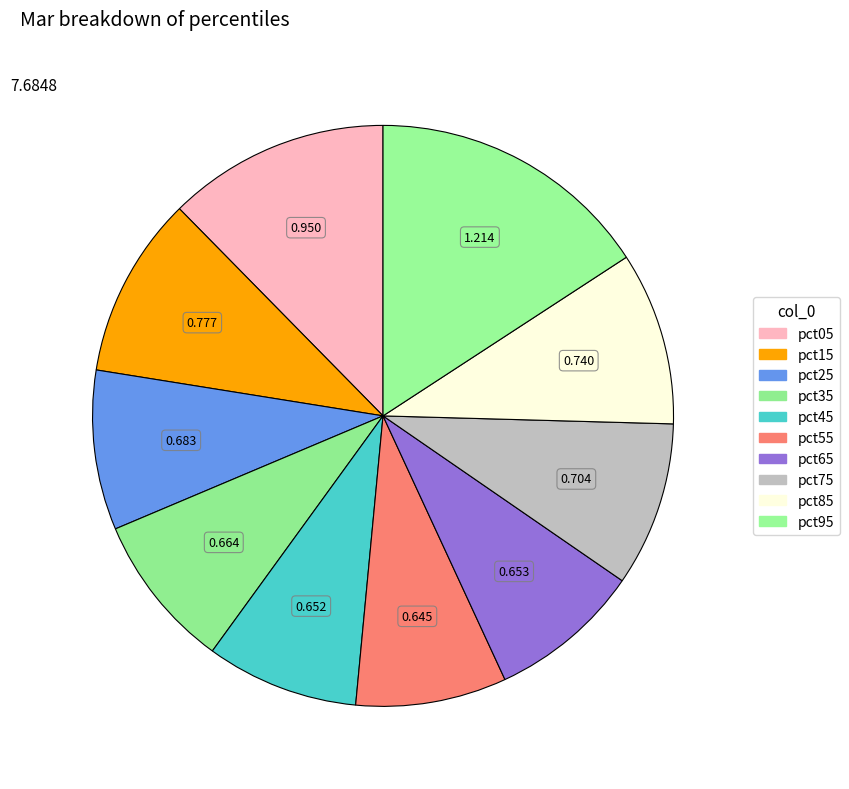

True or false: pct05 accounts for 12% of the total.

True